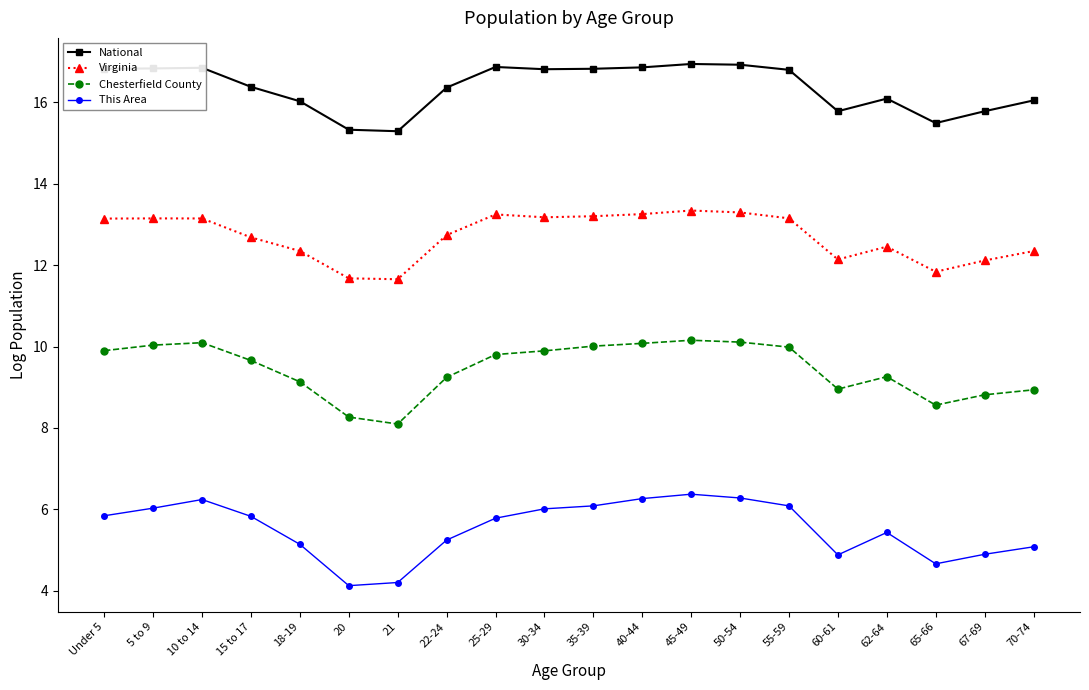

What position from the right is 25-29?

12